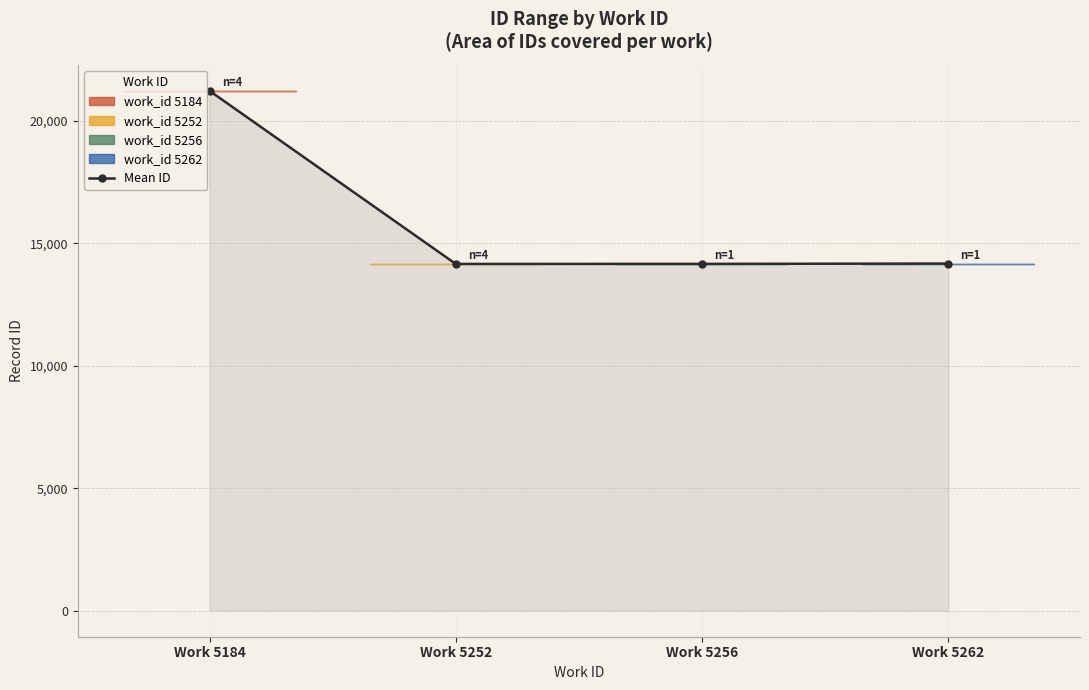

What is the change in value from Work 5184 to Work 5262?

-7049.5